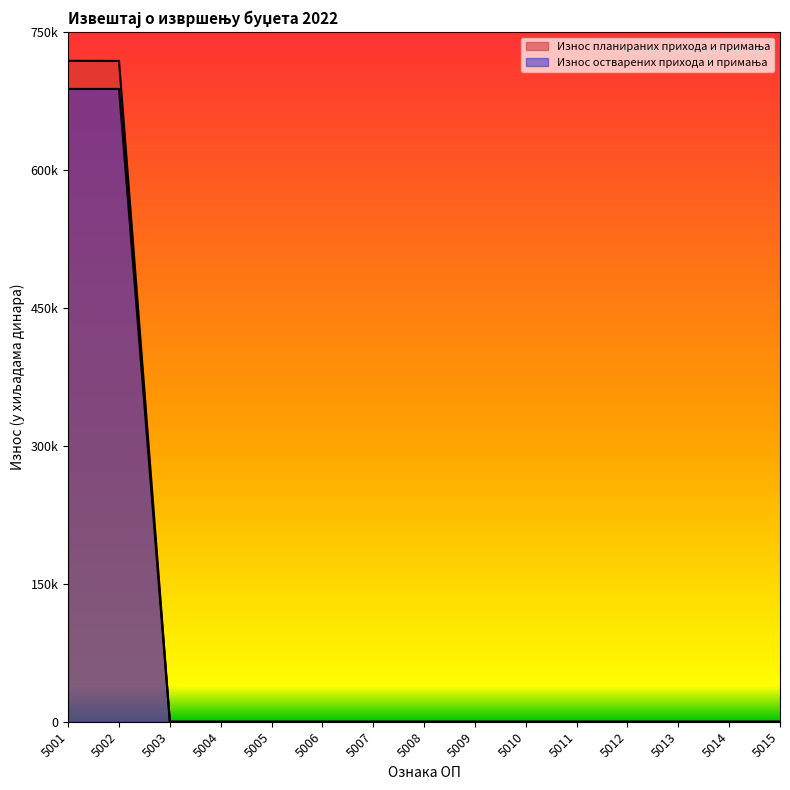

At 5009, list the series in order from largest to smallest.

Износ планираних прихода и примања, Износ остварених прихода и примања